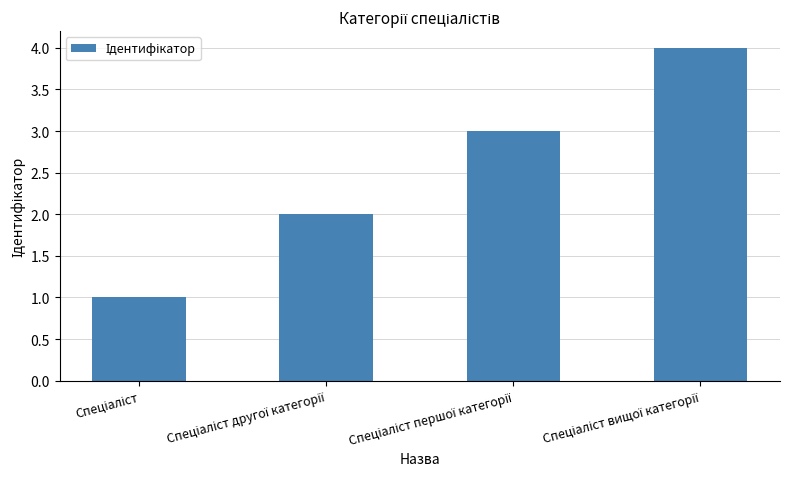

Count the values in the range 2 to 4.

3